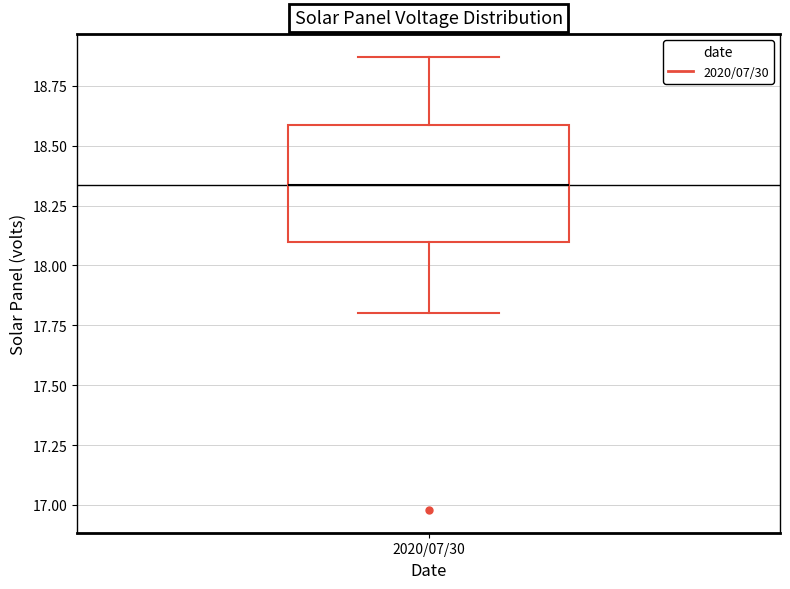

Transcribe this box plot: give where the median line is, the range the box spans, and where the two whiskers end, as read against the y-axis. The values are not printed on the chart, so give them approximately, as read against the axis.

median 18.35, box 18.10 to 18.60, whiskers 17.80 to 18.85